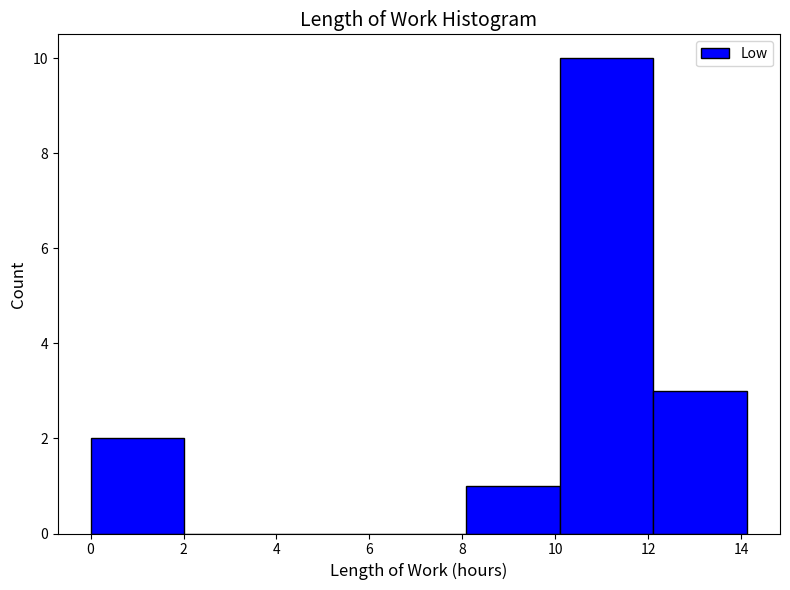

Over which range of the x-axis is the bar tallest?

10.0 to 12.2